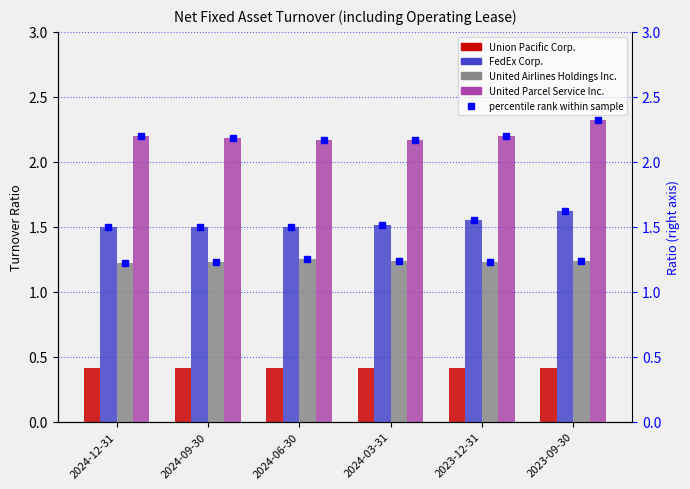

At which category is the sum across all series the highest?

2023-09-30